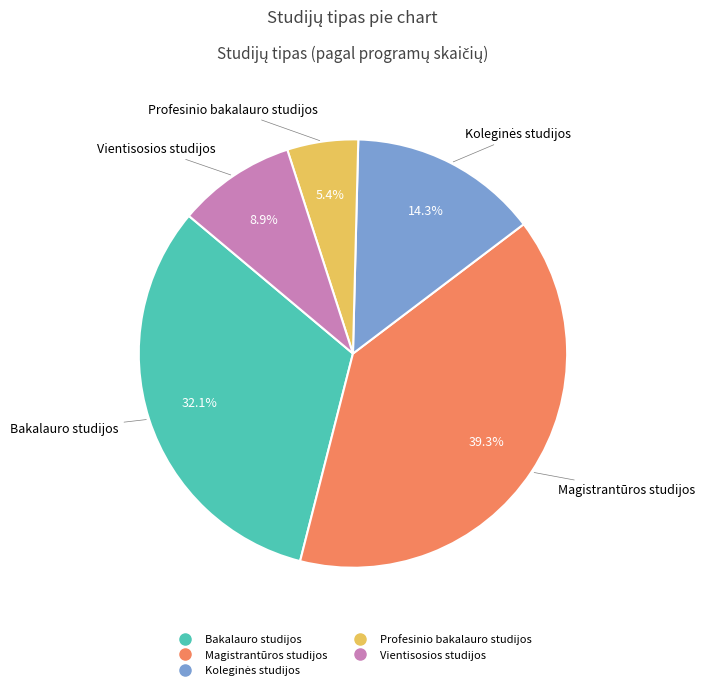

What is the largest slice in the pie chart?

Magistrantūros studijos